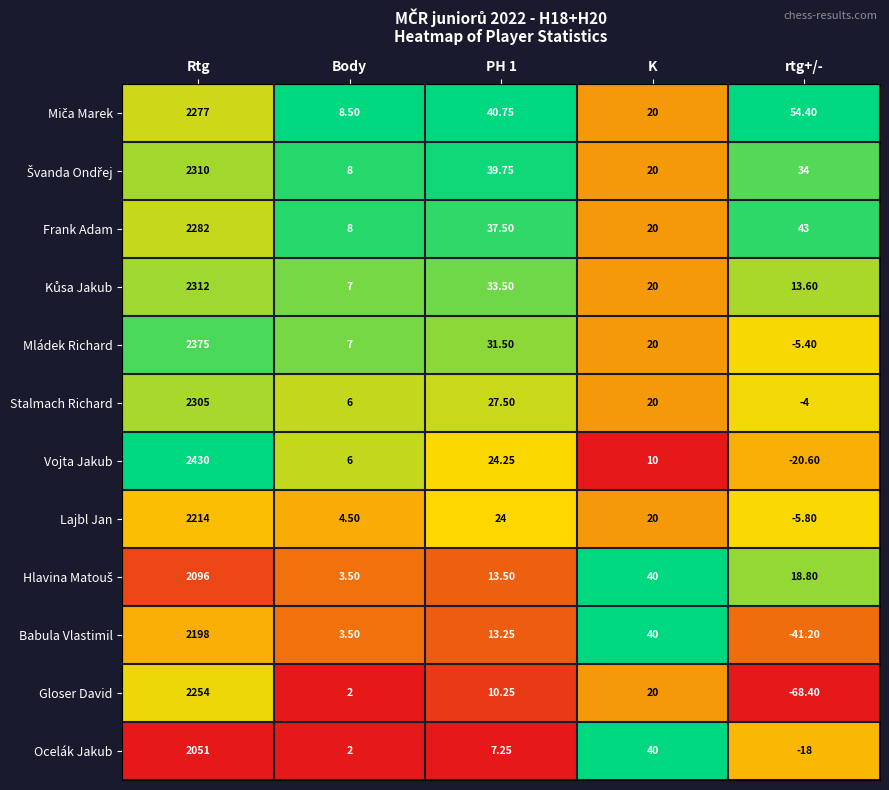

Which series changed the most between Rtg and Body?

Vojta Jakub